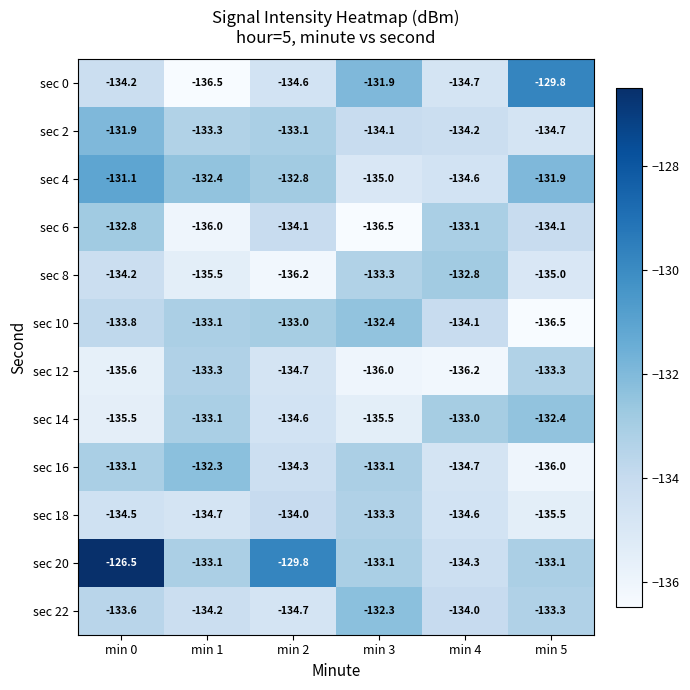

List the labels in order of sec 18 value, largest first.

min 3, min 2, min 0, min 4, min 1, min 5